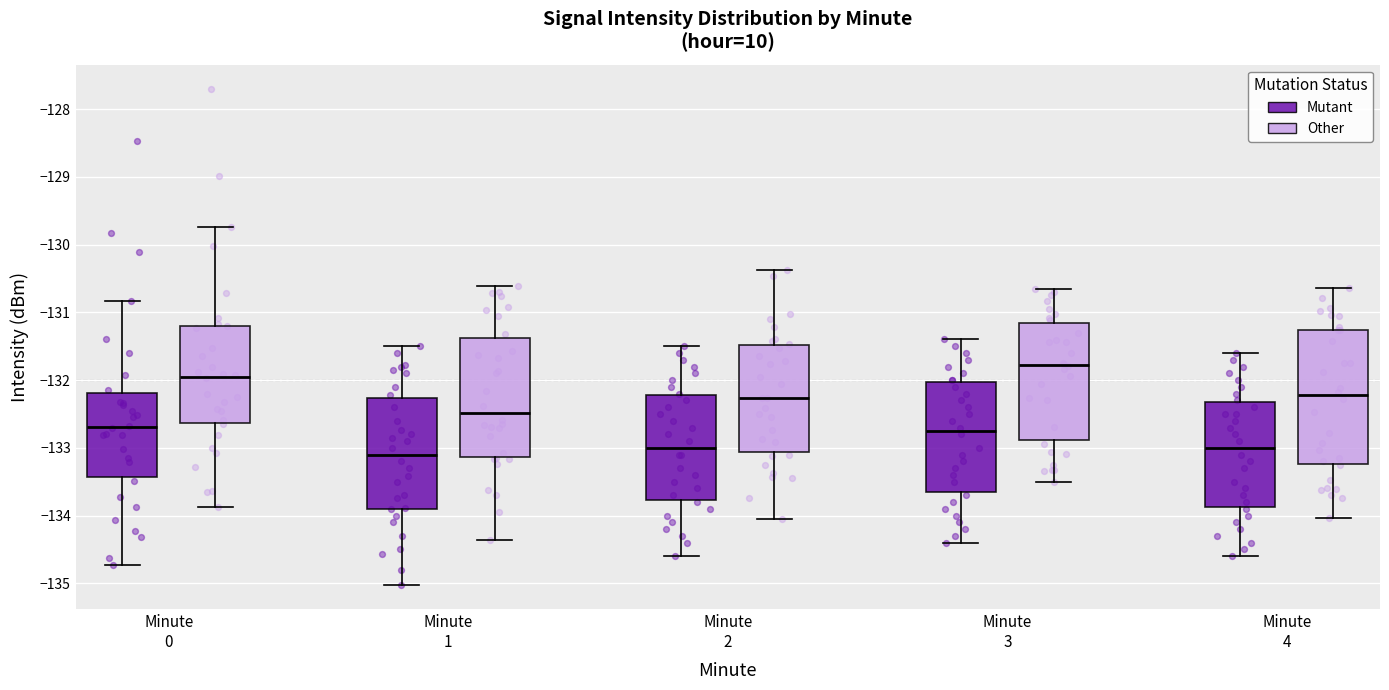

Reading left to right, read every box against the y-axis: the position of its median line, the range the box covers, and the ends of its whiskers. The values are not printed on the chart, so give them approximately, as read against the axis.

Minute 0 (Mutant): median -132.7, box -133.4 to -132.2, whiskers -134.7 to -130.8
Minute 0 (Other): median -131.9, box -132.6 to -131.2, whiskers -133.9 to -129.7
Minute 1 (Mutant): median -133.1, box -133.9 to -132.3, whiskers -135.0 to -131.5
Minute 1 (Other): median -132.5, box -133.1 to -131.4, whiskers -134.4 to -130.6
Minute 2 (Mutant): median -133.0, box -133.8 to -132.2, whiskers -134.6 to -131.5
Minute 2 (Other): median -132.3, box -133.1 to -131.5, whiskers -134.0 to -130.4
Minute 3 (Mutant): median -132.7, box -133.6 to -132.0, whiskers -134.4 to -131.4
Minute 3 (Other): median -131.8, box -132.9 to -131.2, whiskers -133.5 to -130.7
Minute 4 (Mutant): median -133.0, box -133.9 to -132.3, whiskers -134.6 to -131.6
Minute 4 (Other): median -132.2, box -133.2 to -131.3, whiskers -134.0 to -130.6